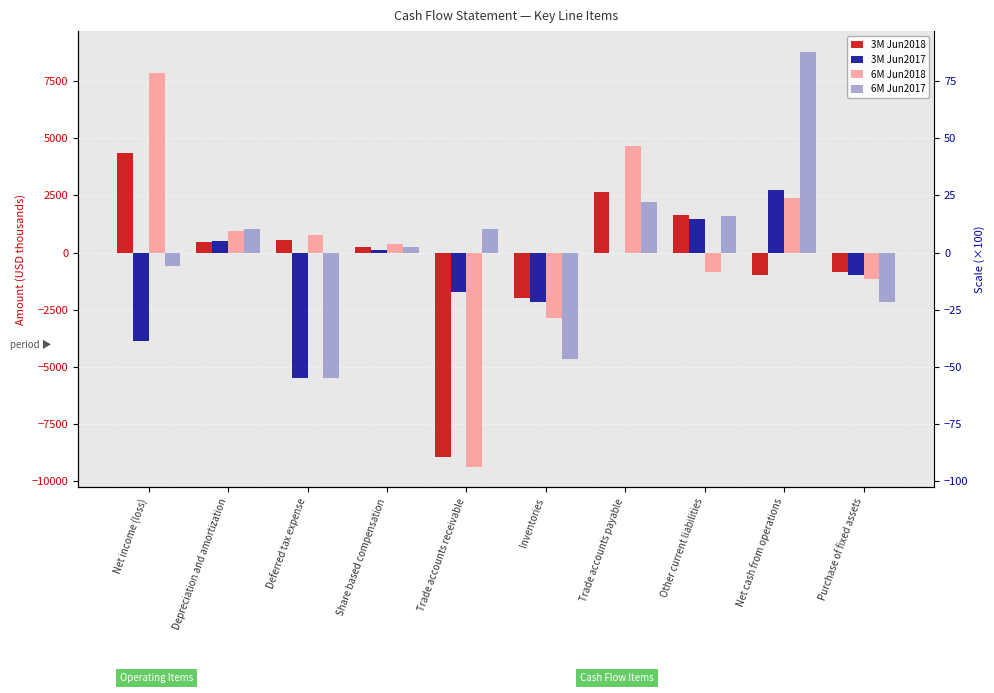

Is it true that 3M Jun2017 equals -974 at Purchase of fixed assets?

True